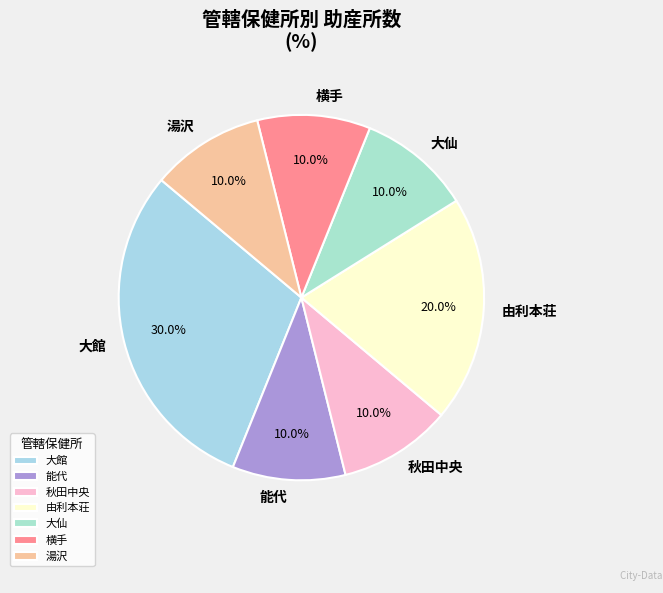

Does 湯沢 represent more than half of the total?

No